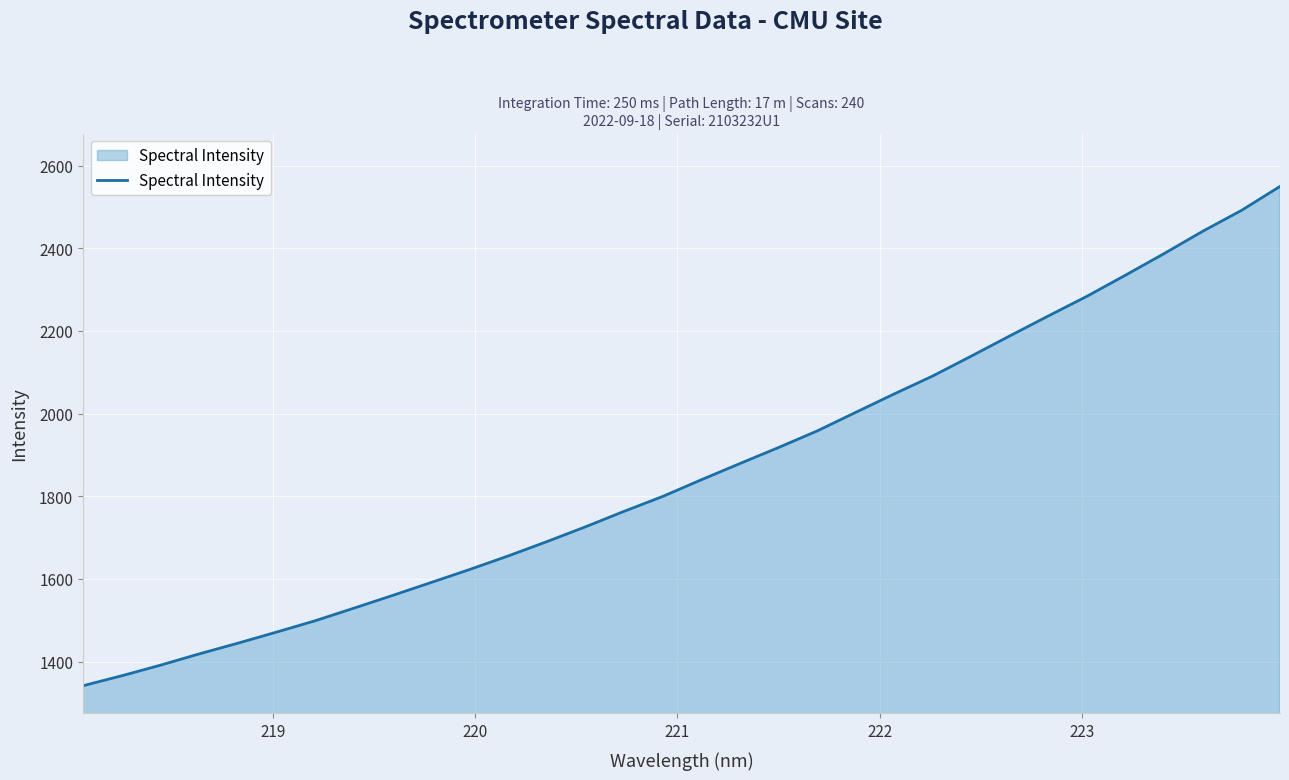

What is the greatest value displayed?

2549.5